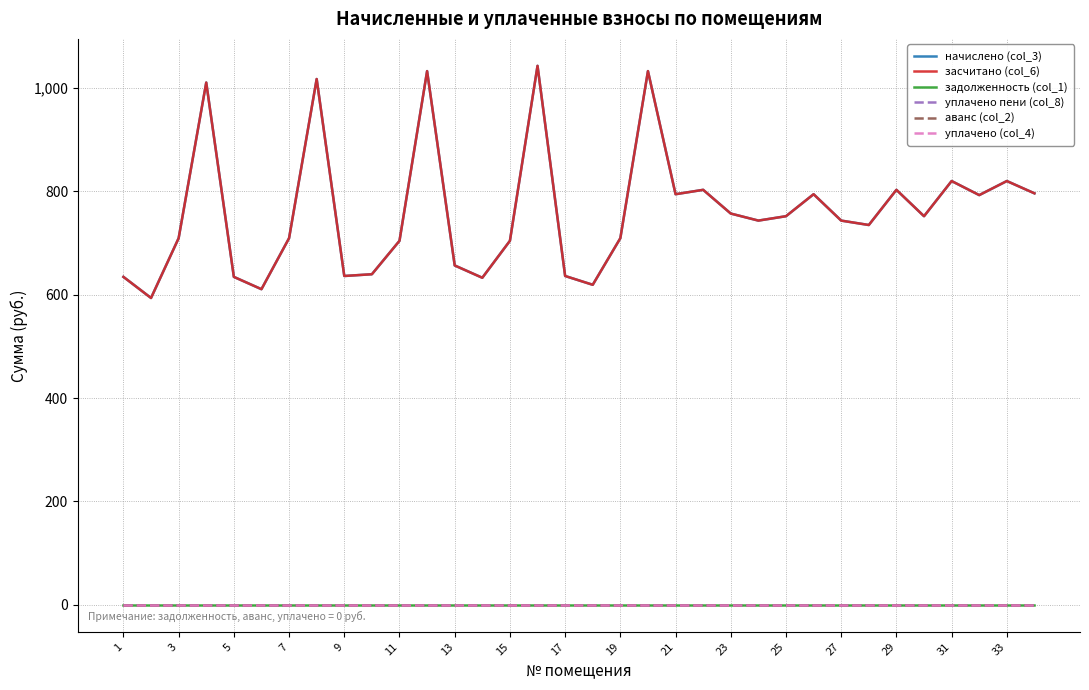

Where is аванс (col_2) nearest to the value 0?

1